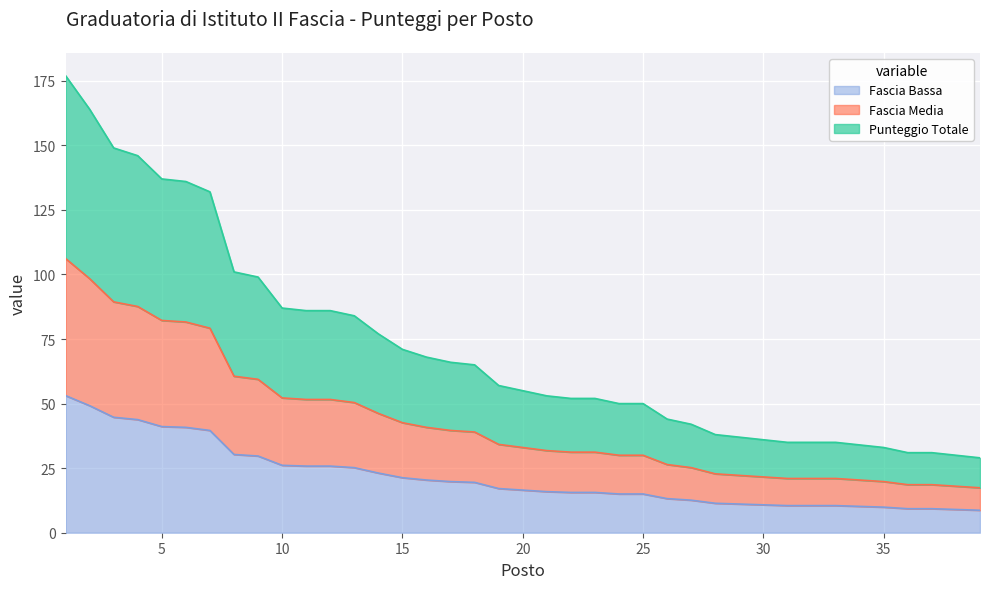

Read the Punteggio value at 22.

52